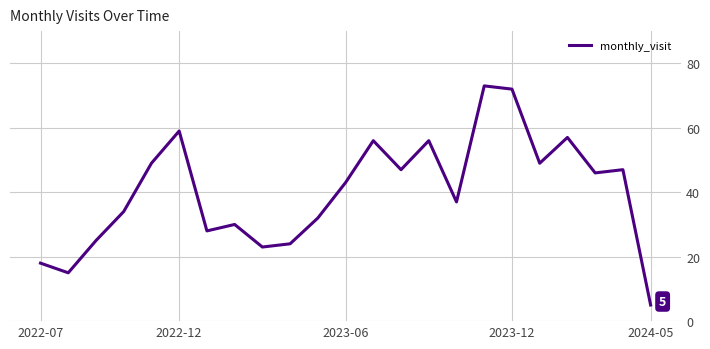

What is the maximum value shown in the chart?

73